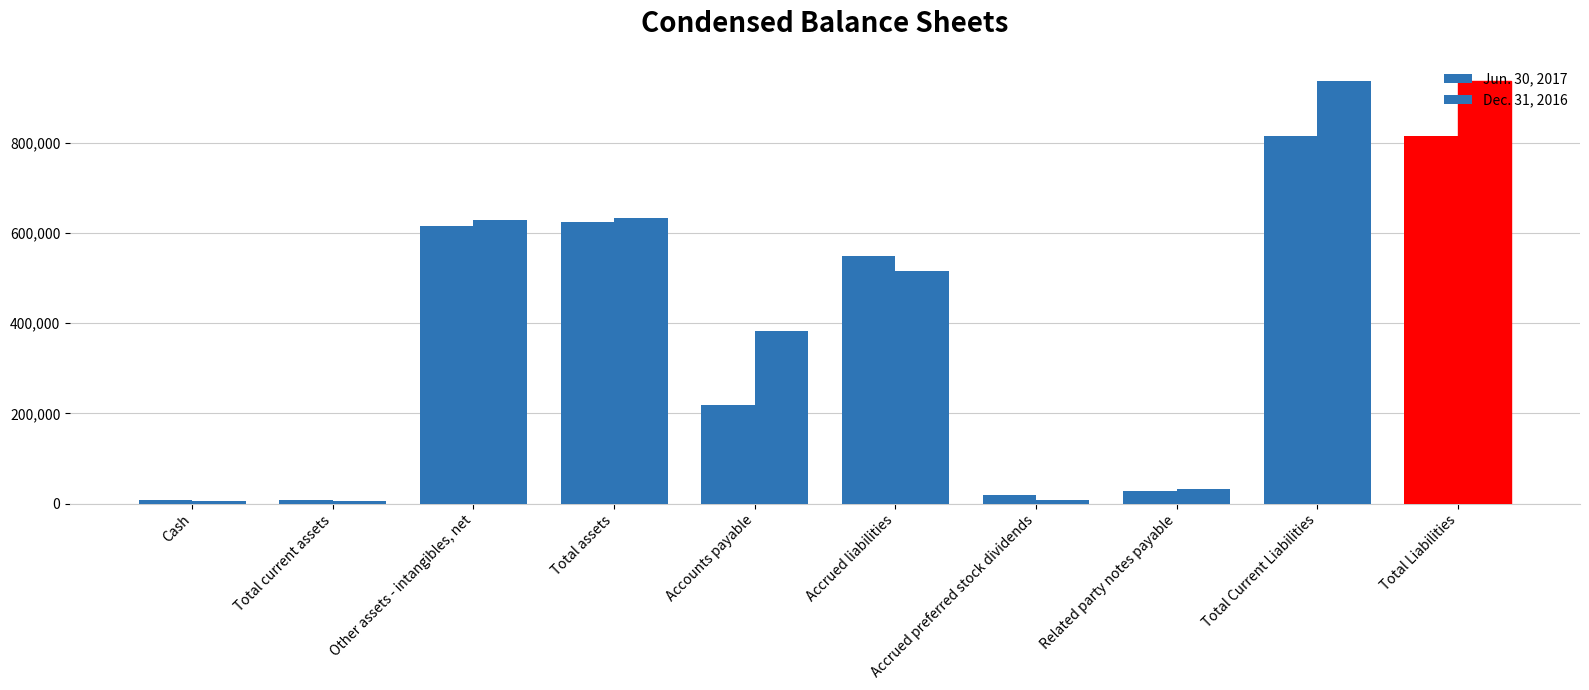

Count the number of categories in the chart.

10